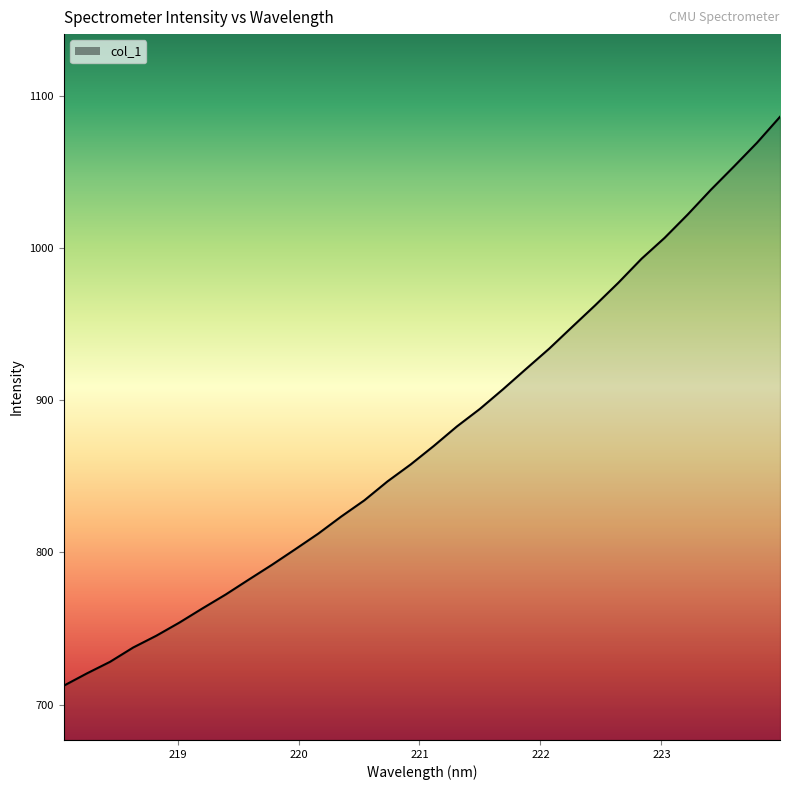

What is the maximum value shown in the chart?

1086.0